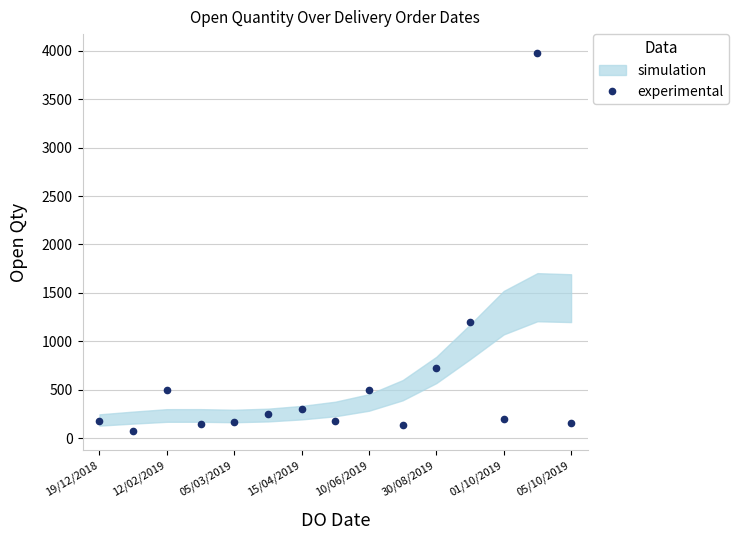

What is the maximum value for experimental?

3976